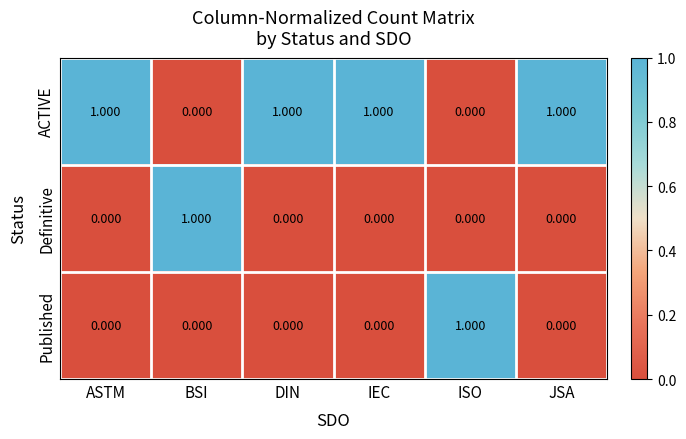

At which label does Published reach its peak?

ISO